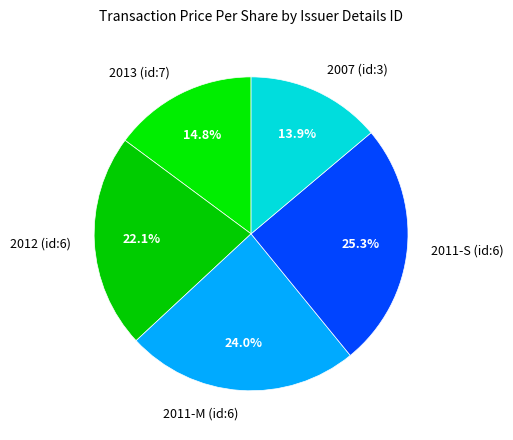

Is 2007 (id:3) the majority of the pie?

No